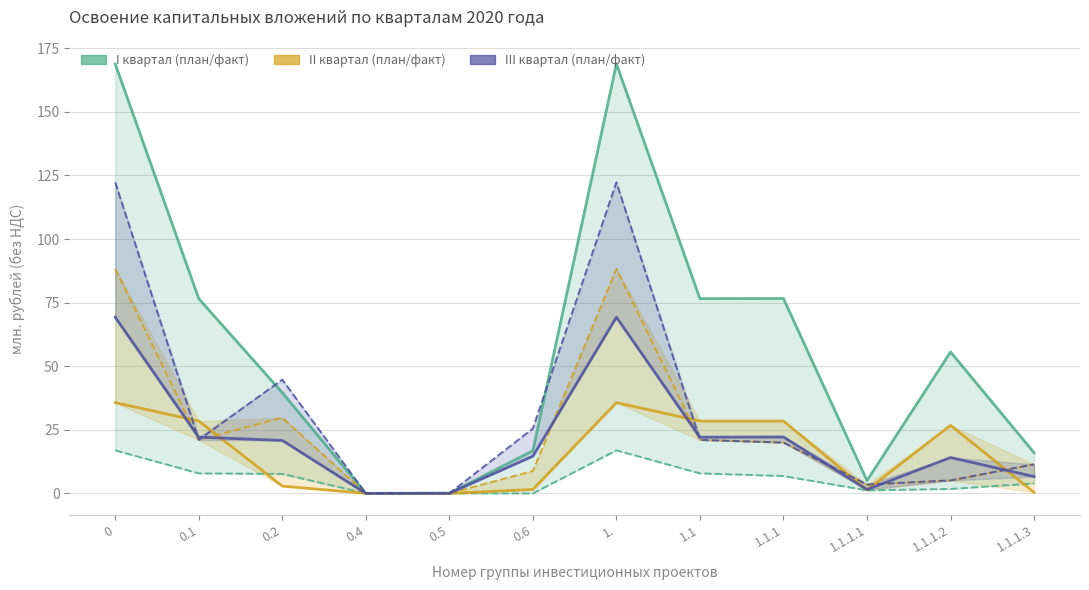

How many data points in I кв. (план) are less than 55?

6